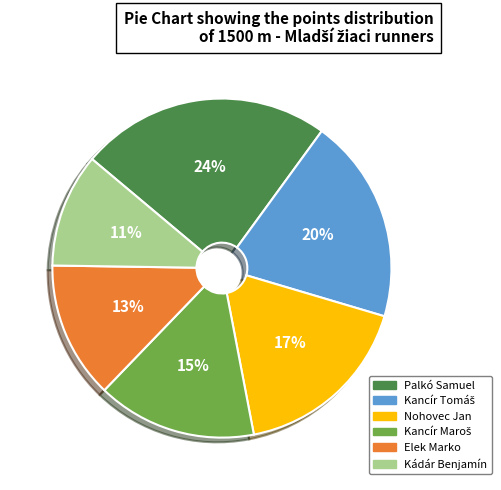

What percentage is the Nohovec Jan slice, to the nearest percent?

17%